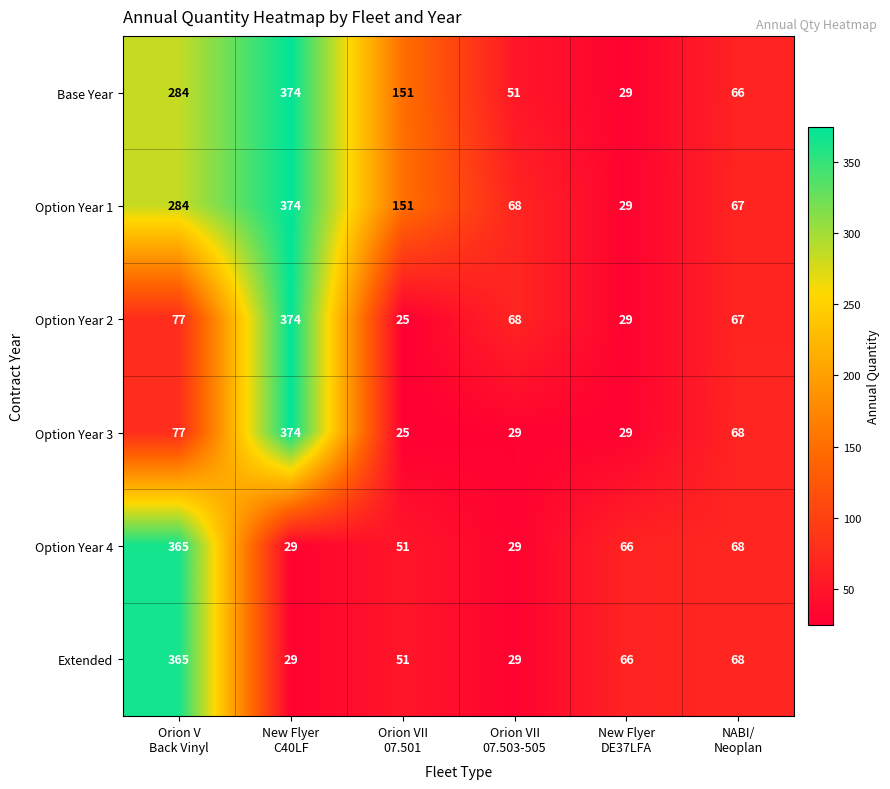

What is the maximum value for Option Year 4?

365